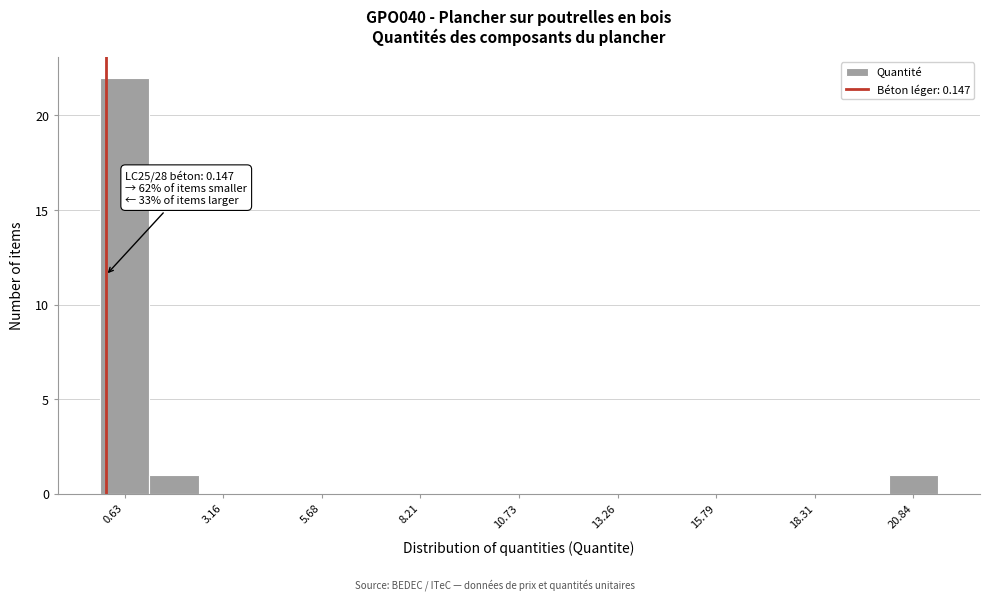

Around what value on the x-axis is the tallest bar? Give the approximate position of its centre, as read against the axis.

0.5